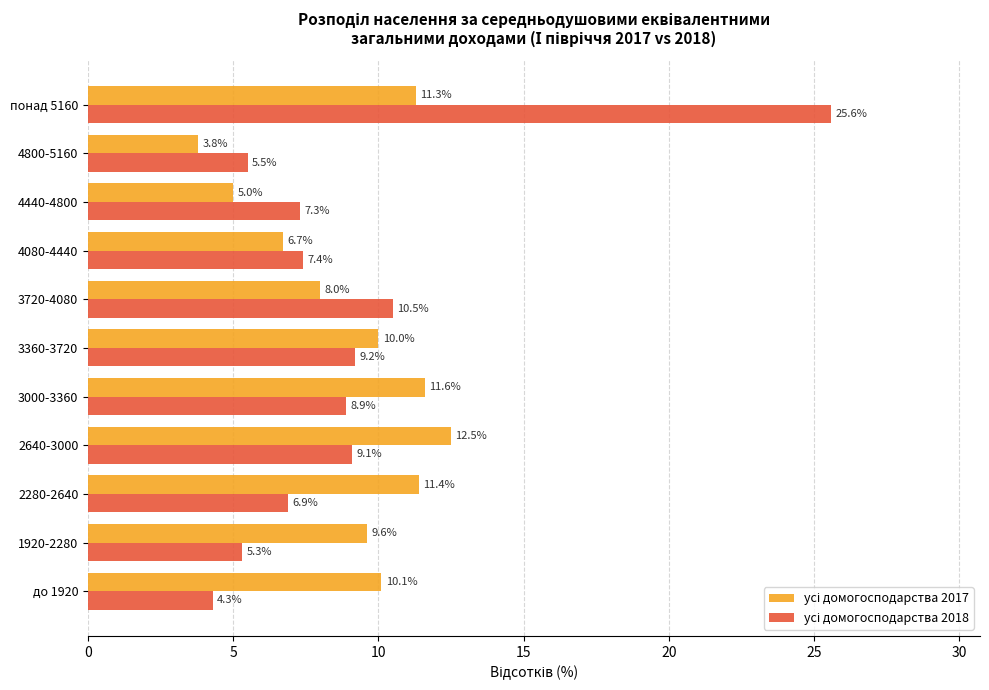

How many series are shown in this chart?

2